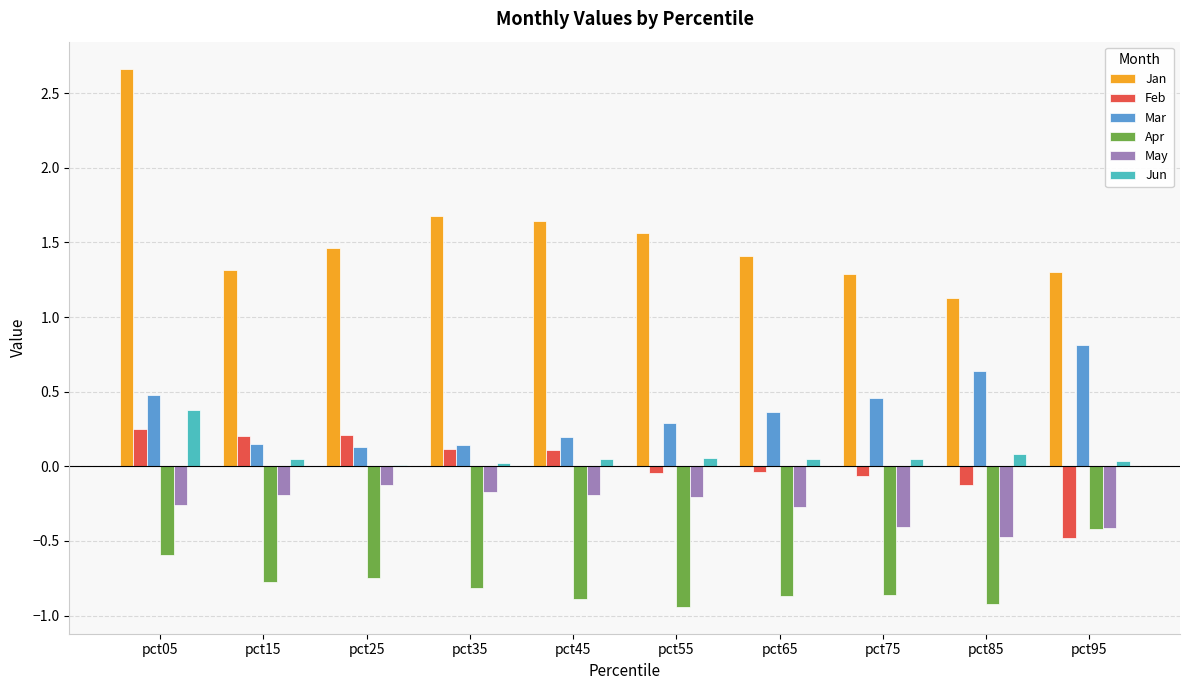

What is the average value of the Jan series?

1.5